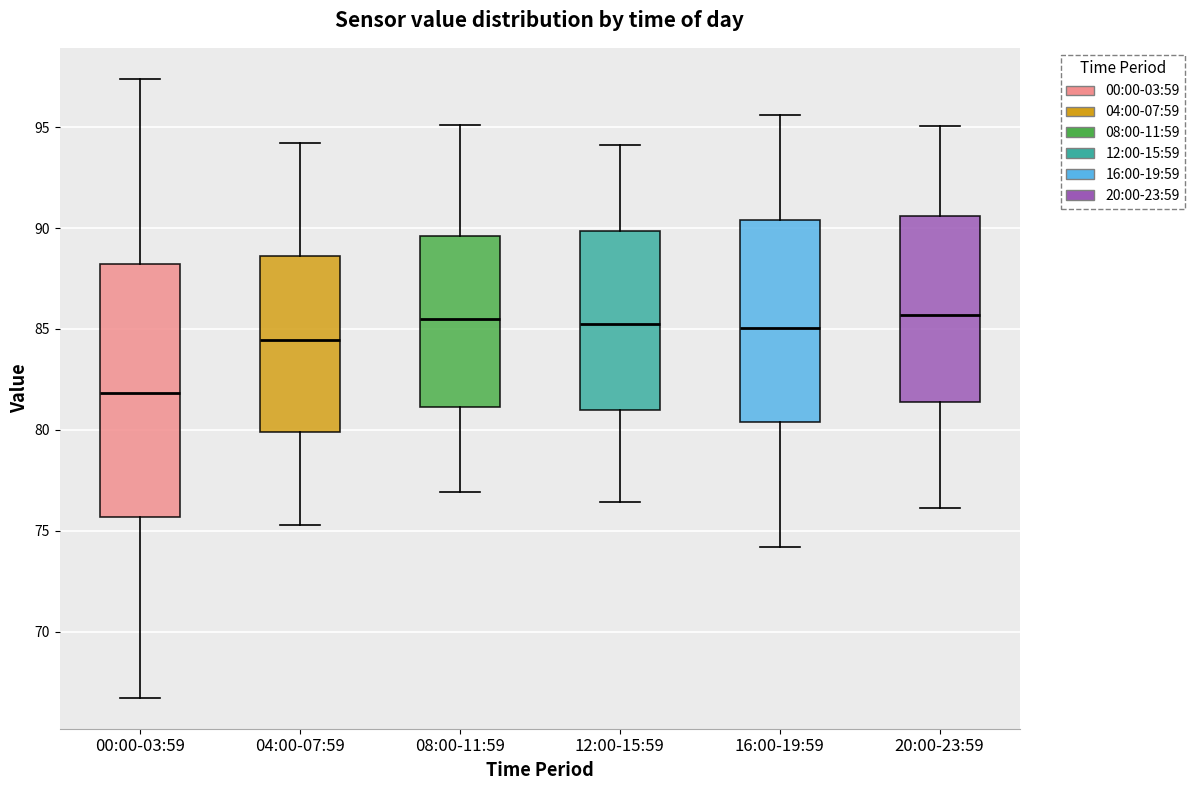

Comparing the boxes themselves (not the whiskers), which one is the tallest?

00:00-03:59